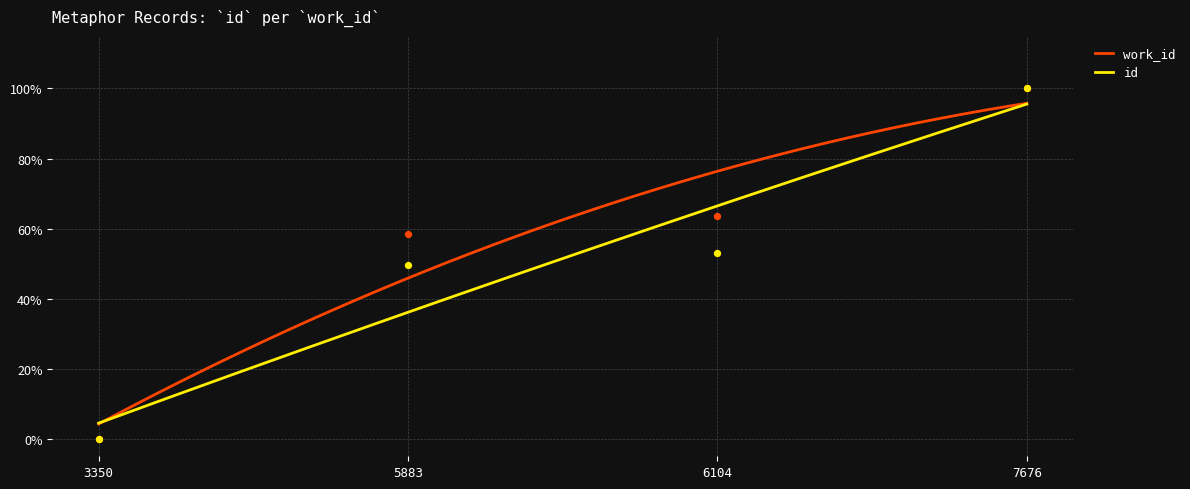

Which series reaches the minimum Y coordinate?

work_id